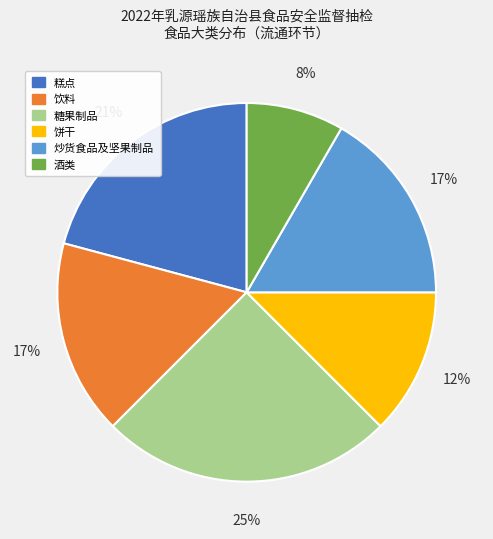

To the nearest percent, what is the average slice percentage?

17%